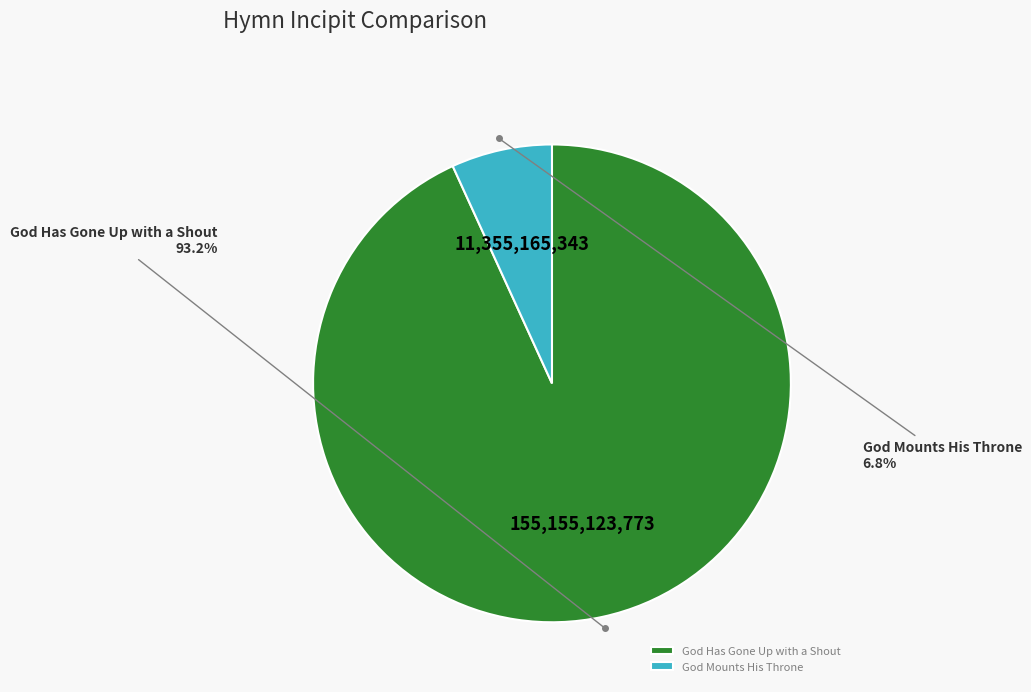

Approximately how many times larger is the value at God Mounts His Throne compared to God Has Gone Up with a Shout?

0.1